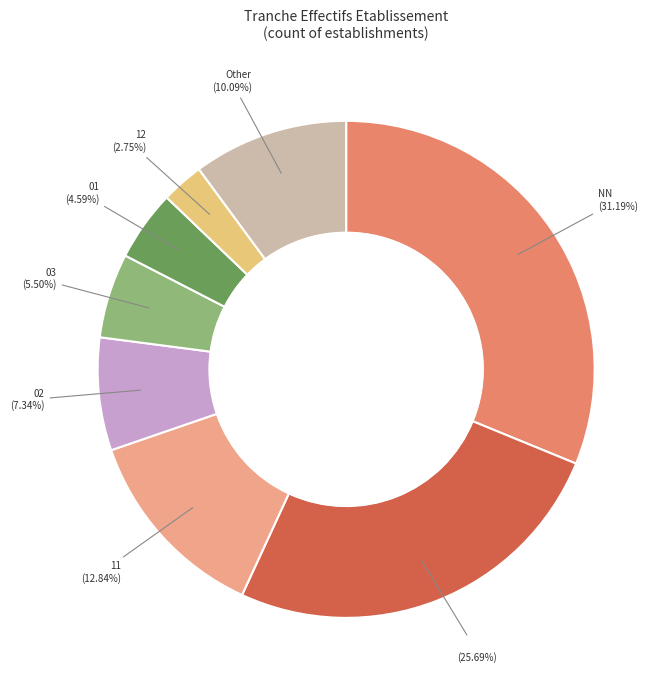

Is there any slice that represents more than half of the pie?

No